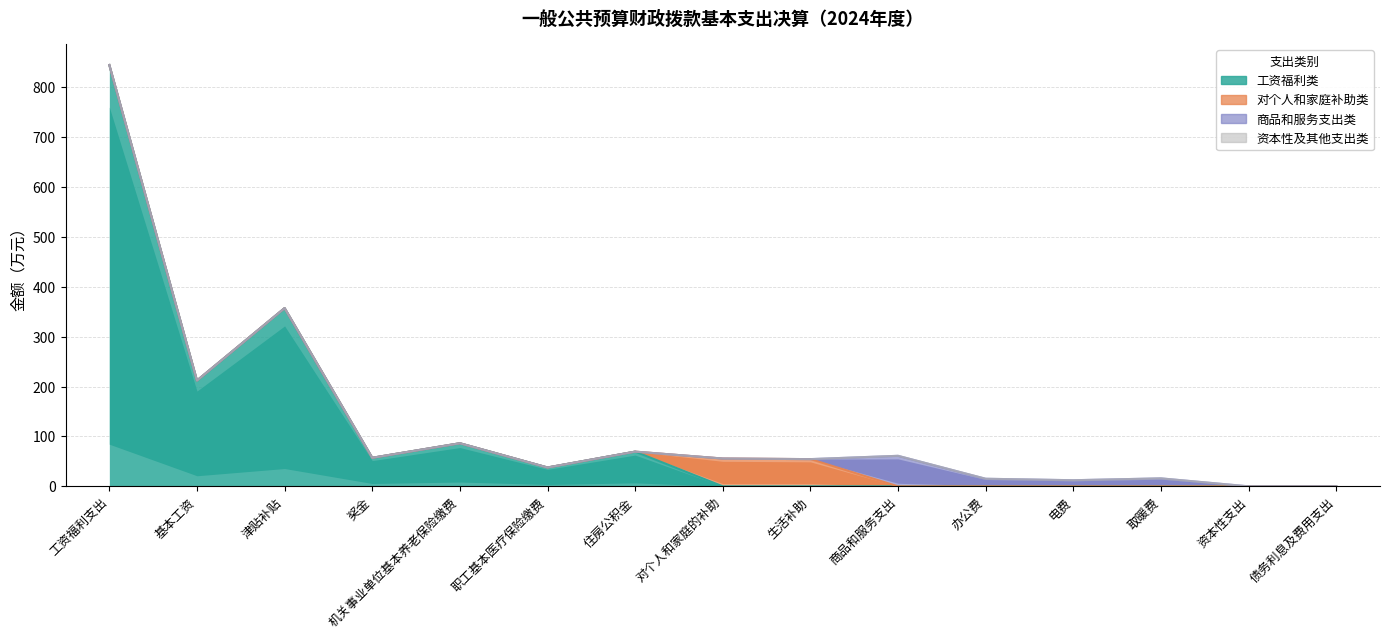

Is the value of 对个人和家庭补助类 at 办公费 greater than the value of 工资福利类 at 基本工资?

No